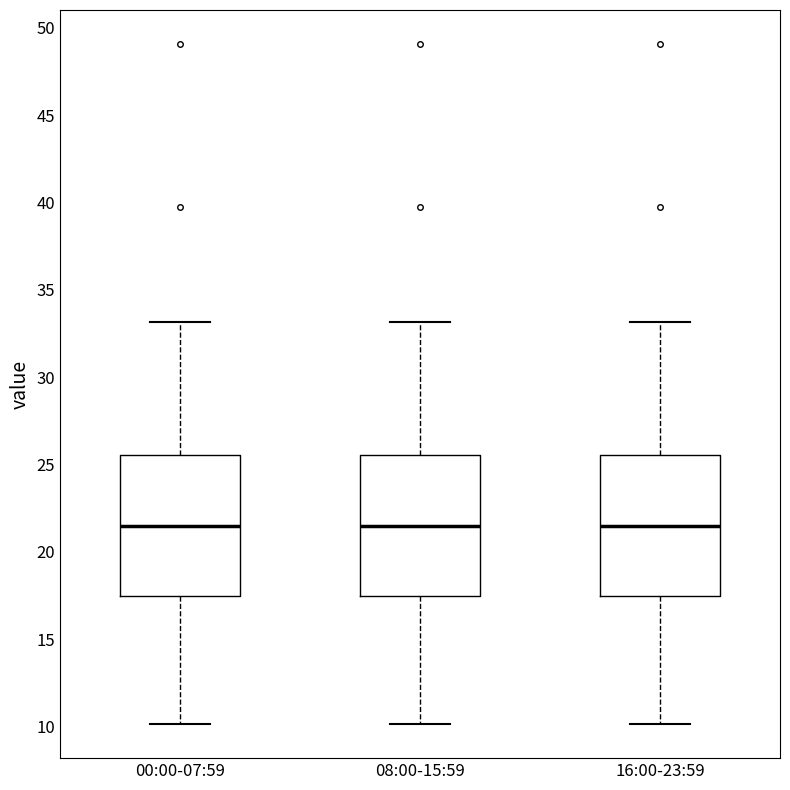

Reading left to right, transcribe this box plot: for each box, give where its median line is, the range the box spans, and where its two whiskers end, as read against the y-axis. The values are not printed on the chart, so give them approximately, as read against the axis.

00:00-07:59: median 21.5, box 17.5 to 25.5, whiskers 10.0 to 33.0
08:00-15:59: median 21.5, box 17.5 to 25.5, whiskers 10.0 to 33.0
16:00-23:59: median 21.5, box 17.5 to 25.5, whiskers 10.0 to 33.0